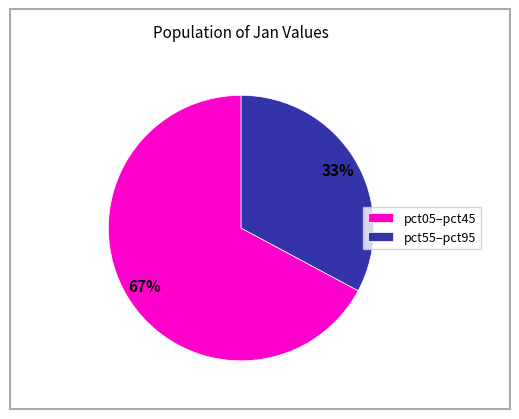

Is it true that pct05–pct45 is 54% of the pie?

False